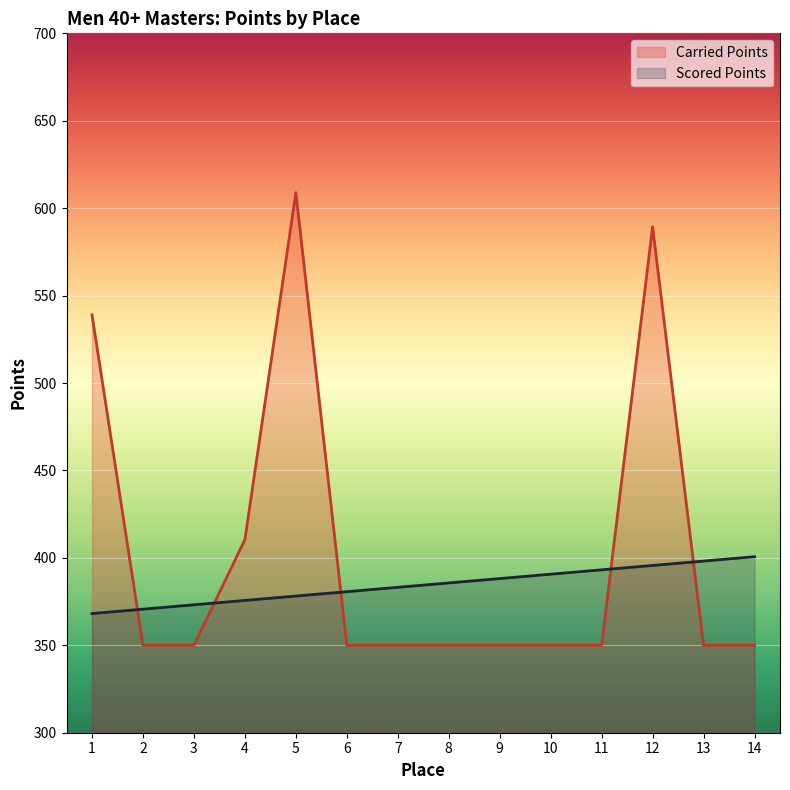

What is the difference between the Carried Points values at 11 and 5?

258.9